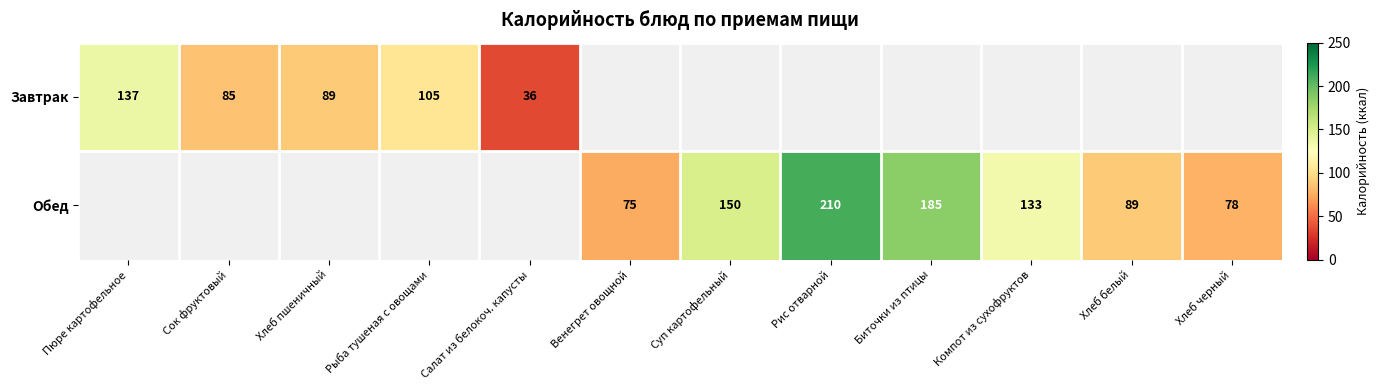

The value of Завтрак at Пюре картофельное is 137. True or false?

True